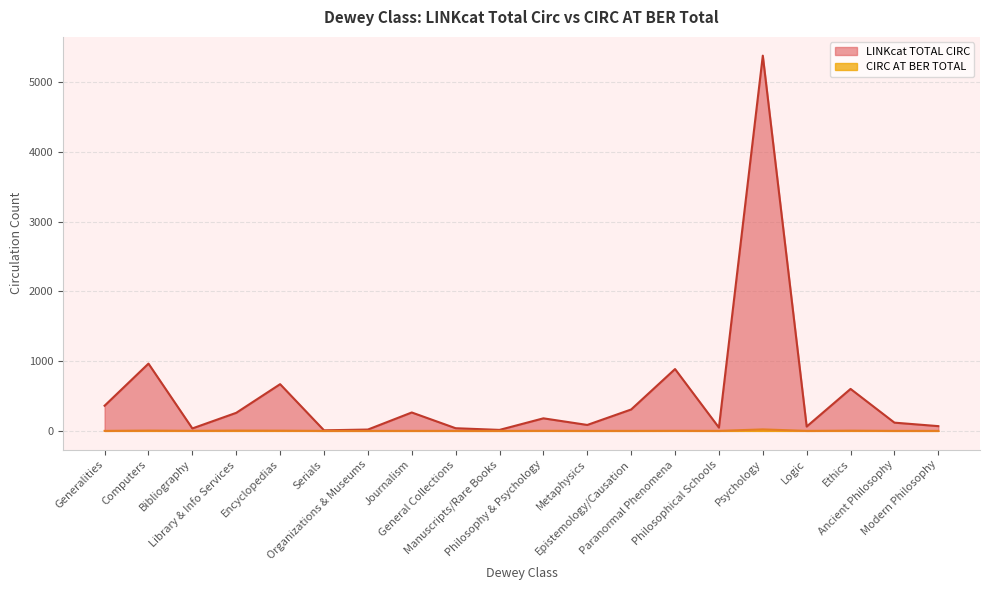

Rank the categories by LINKcat TOTAL CIRC value from highest to lowest.

Psychology, Computers, Paranormal Phenomena, Encyclopedias, Ethics, Generalities, Epistemology/Causation, Journalism, Library & Info Services, Philosophy & Psychology, Ancient Philosophy, Metaphysics, Modern Philosophy, Logic, Philosophical Schools, General Collections, Bibliography, Organizations & Museums, Manuscripts/Rare Books, Serials